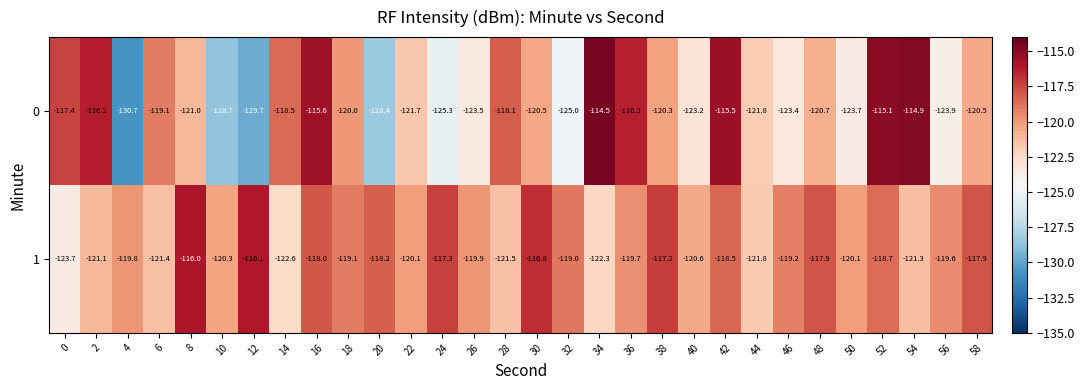

What is the sum of all 0 values?

-3633.2